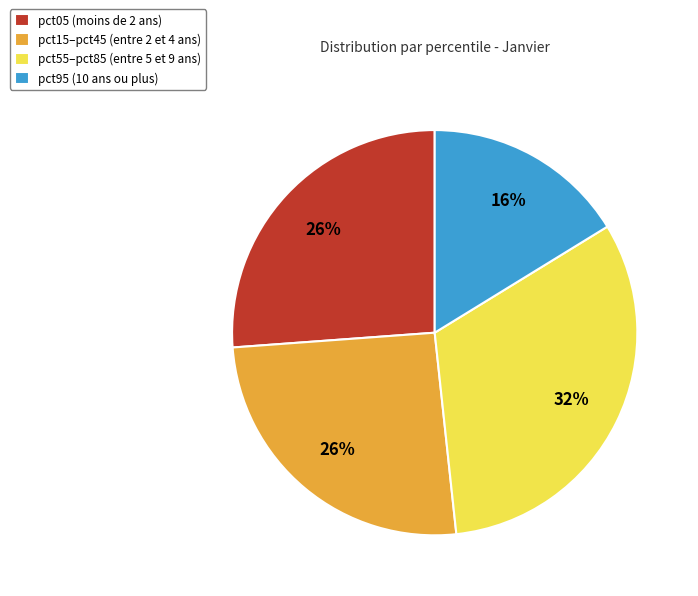

Is there a majority slice in this chart?

No